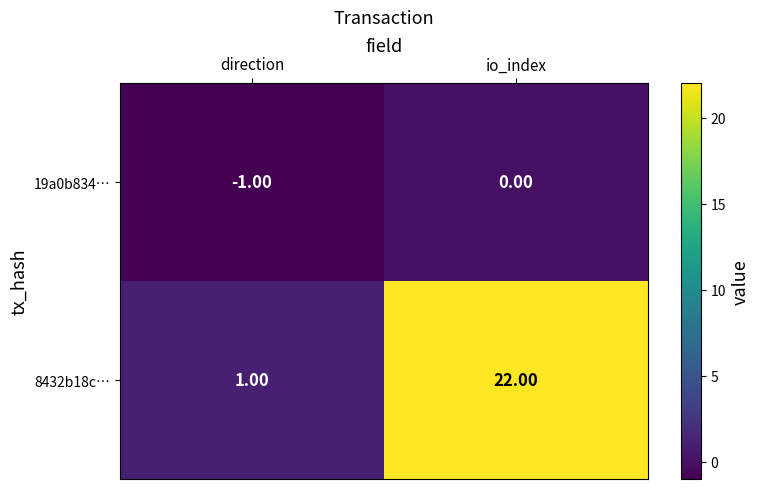

At which category is the sum across all series the highest?

io_index